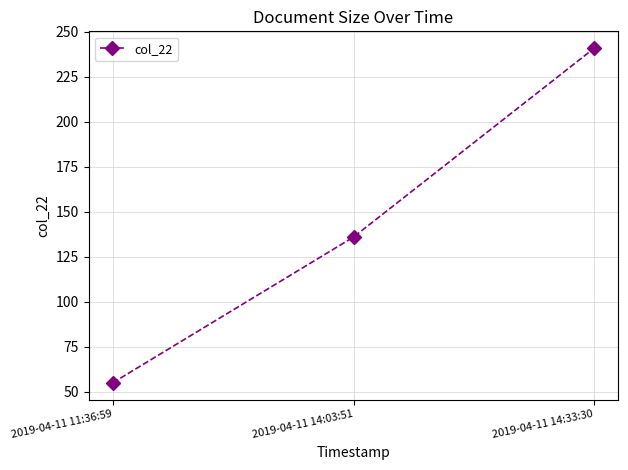

Count the values in the range 55 to 241.

3